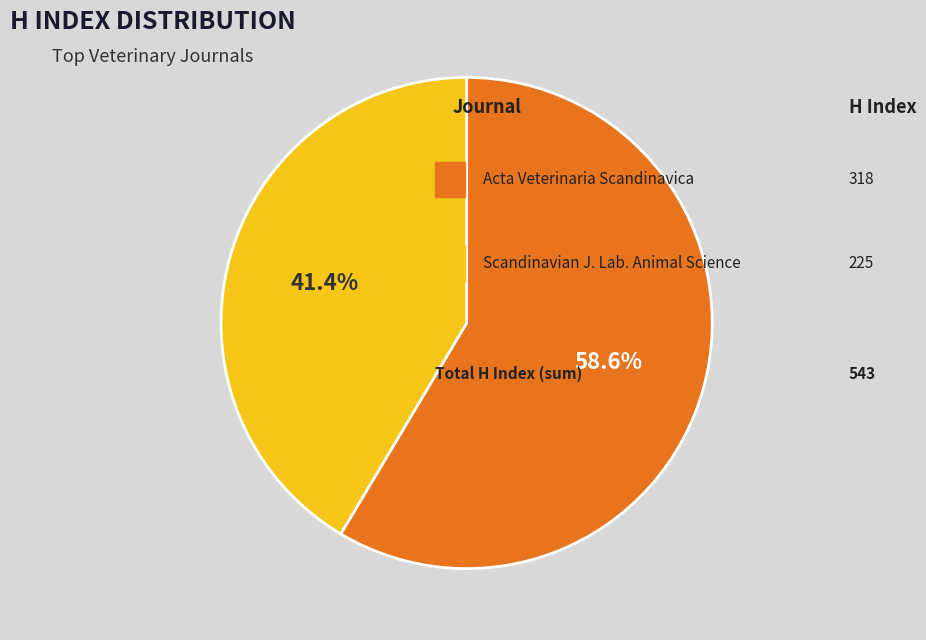

Is there a majority slice in this chart?

Yes